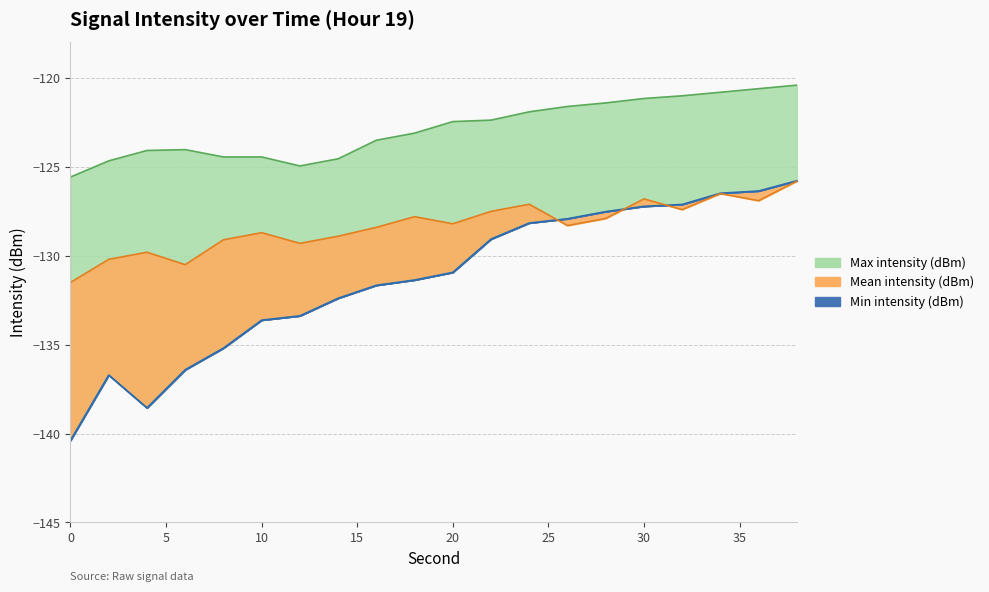

At which category is the sum across all series the highest?

38